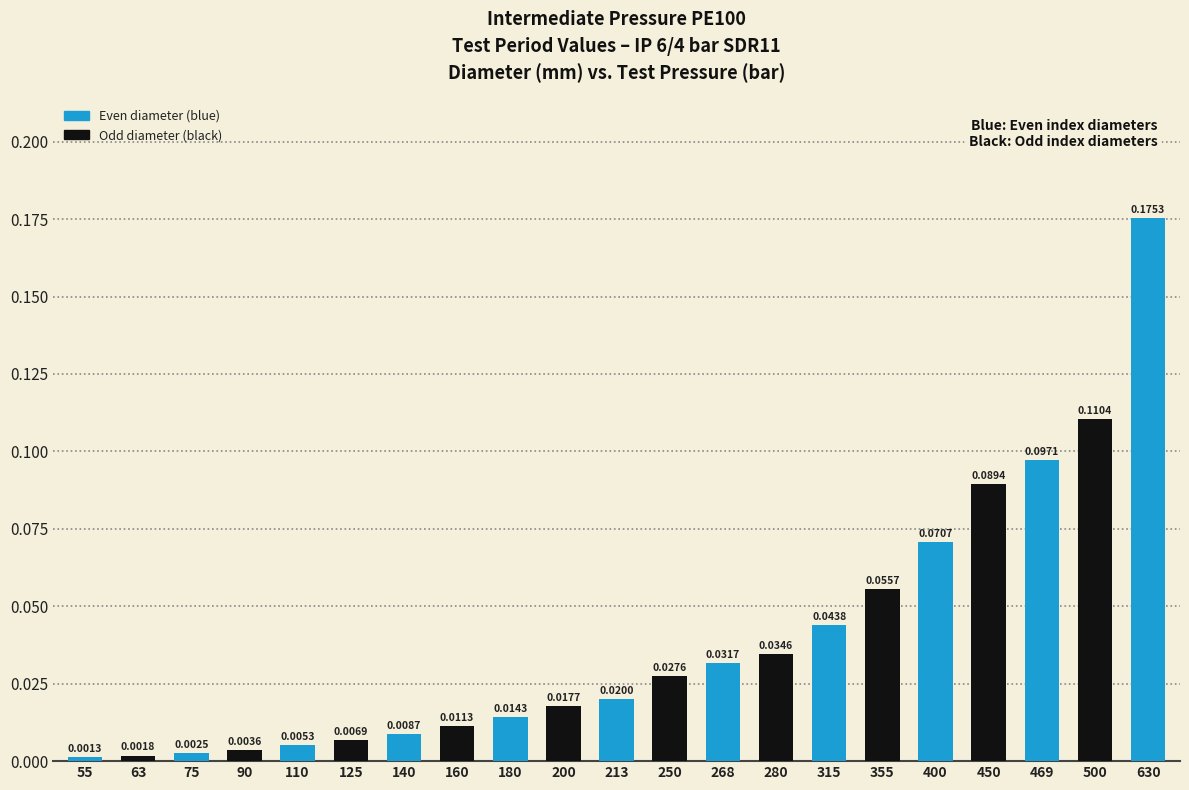

Which has a higher value, 75 or 400?

400